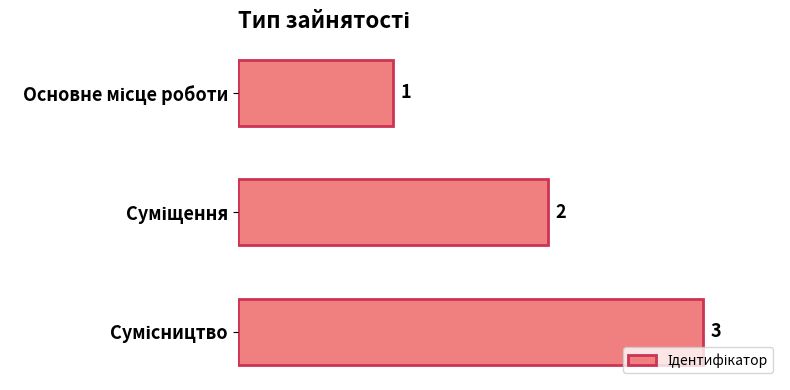

Count the number of data series in this chart.

1